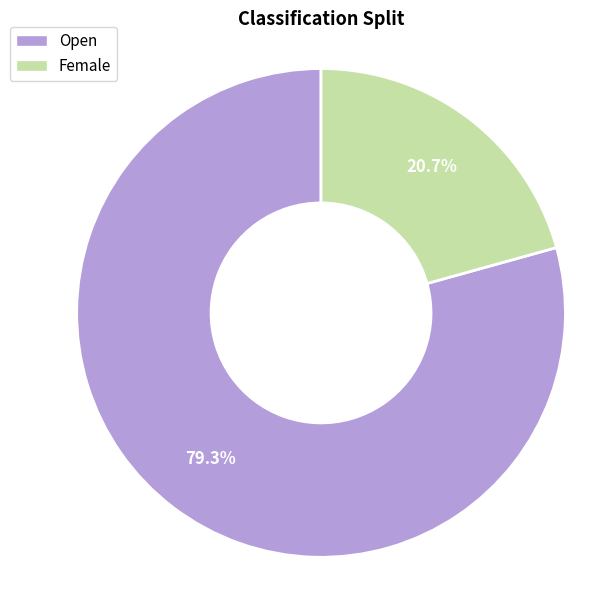

To the nearest percent, what is the average slice percentage?

50%